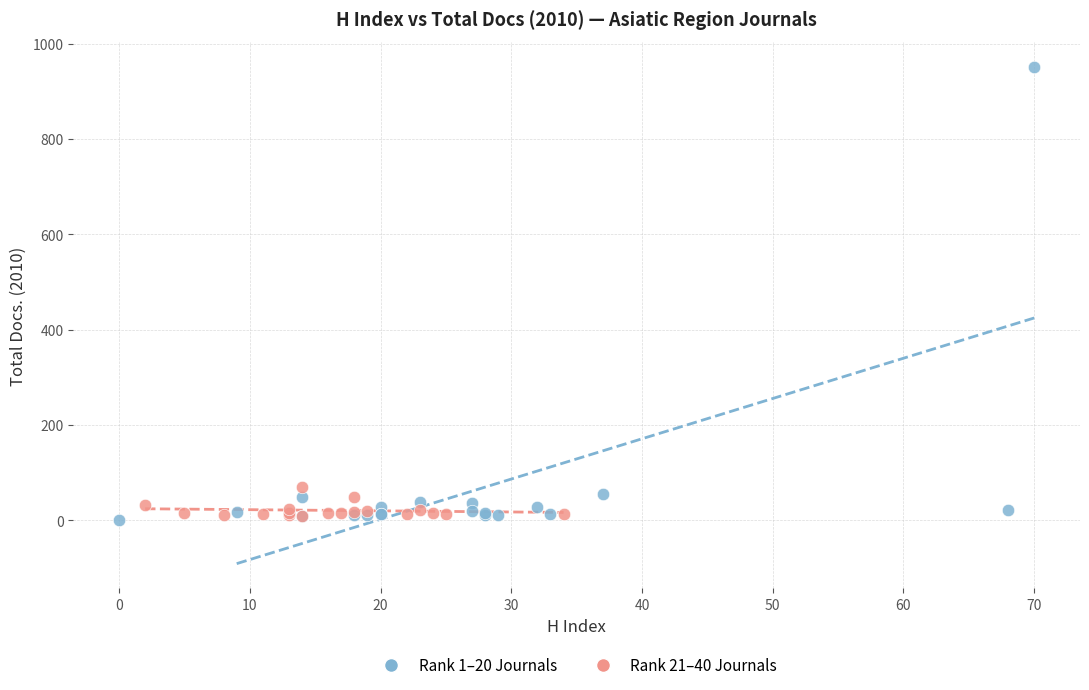

Which series contains the highest Y value?

Rank 1–20 Journals